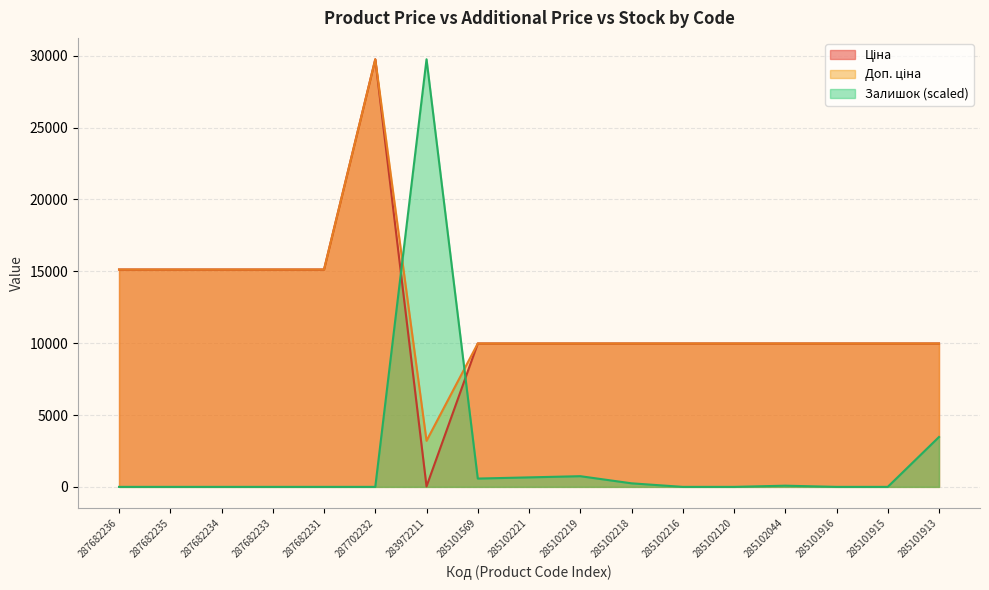

List the labels in order of Ціна value, largest first.

287702232, 287682236, 287682235, 287682234, 287682233, 287682231, 285101569, 285102221, 285102219, 285102218, 285102216, 285102120, 285102044, 285101916, 285101915, 285101913, 283972211